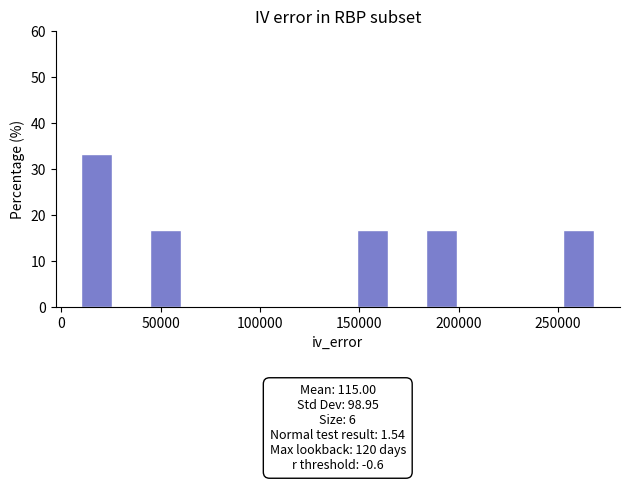

Read against the x-axis, roughly where is the centre of the tallest bar?

20000